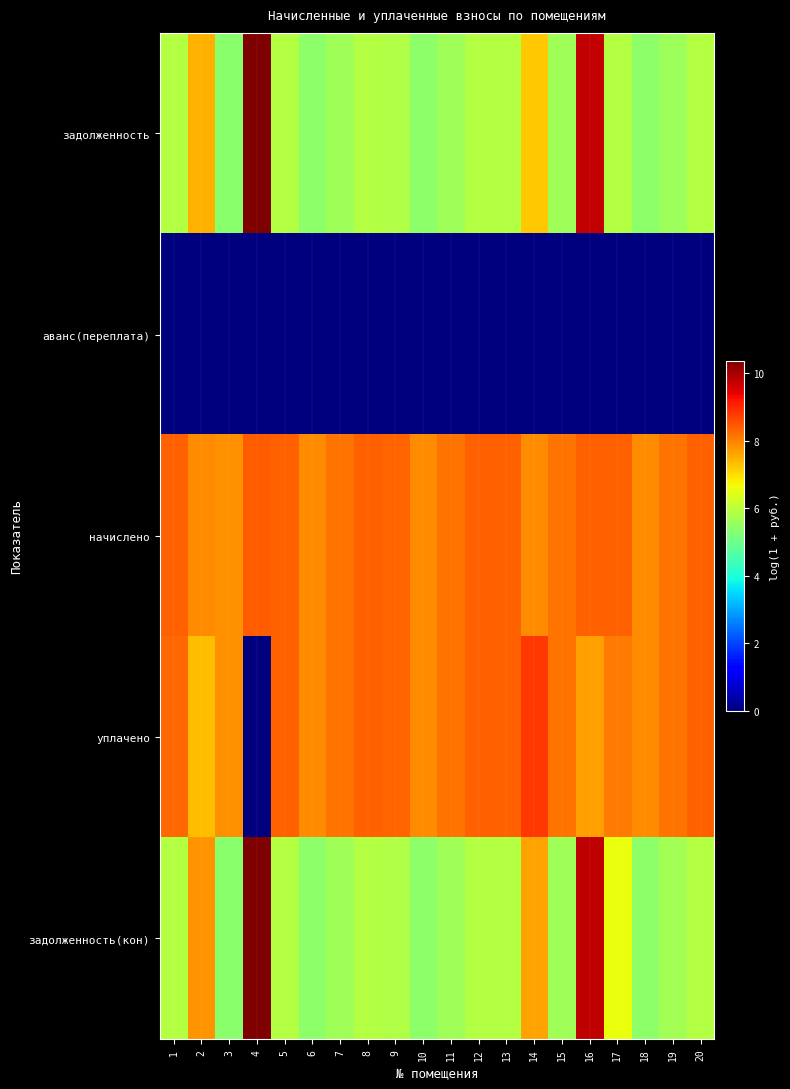

Reading left to right, extract all data points from this chart.

задолженность: 1=5.9	2=7.5	3=5.4	4=10.3	5=5.9	6=5.4	7=5.7	8=5.9	9=5.8	10=5.4	11=5.7	12=5.9	13=5.9	14=7.2	15=5.7	16=9.7	17=5.9	18=5.4	19=5.6	20=5.9
аванс(переплата): 1=0.0	2=0.0	3=0.0	4=0.0	5=0.0	6=0.0	7=0.0	8=0.0	9=0.0	10=0.0	11=0.0	12=0.0	13=0.0	14=0.0	15=0.0	16=0.0	17=0.0	18=0.0	19=0.0	20=0.0
начислено: 1=8.4	2=7.9	3=7.8	4=8.4	5=8.4	6=7.9	7=8.1	8=8.4	9=8.3	10=7.9	11=8.1	12=8.4	13=8.4	14=7.9	15=8.1	16=8.4	17=8.4	18=7.9	19=8.1	20=8.4
уплачено: 1=8.3	2=7.3	3=7.8	4=0.0	5=8.4	6=7.9	7=8.1	8=8.4	9=8.3	10=7.9	11=8.1	12=8.4	13=8.4	14=8.8	15=8.1	16=7.7	17=8.1	18=7.9	19=8.1	20=8.4
задолженность(кон): 1=5.9	2=7.8	3=5.4	4=10.4	5=5.9	6=5.4	7=5.7	8=5.9	9=5.8	10=5.4	11=5.7	12=5.9	13=5.9	14=7.6	15=5.7	16=9.8	17=6.6	18=5.4	19=5.7	20=5.9